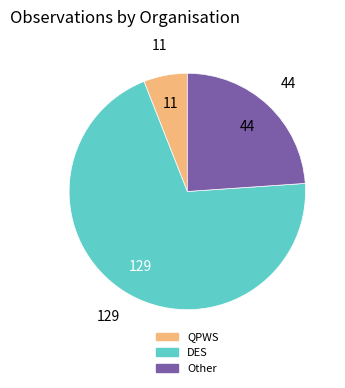

How many slices are in this pie chart?

3